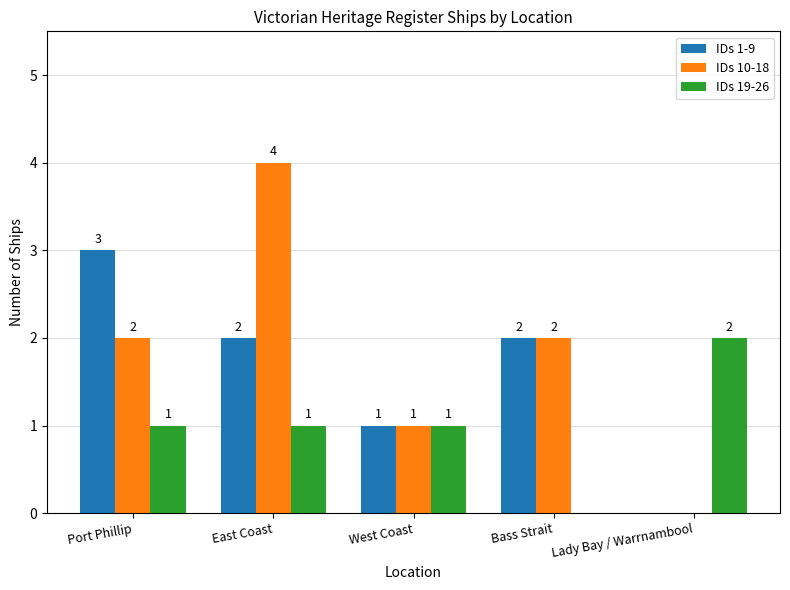

What is the total value across all series at East Coast?

7